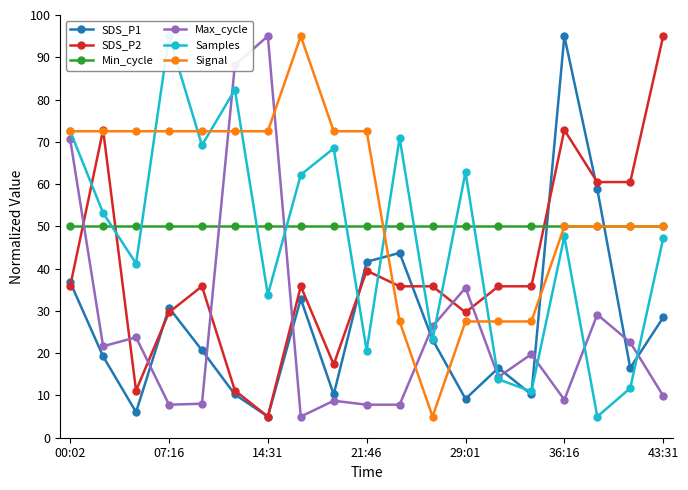

How many data points in Signal are less than 72?

9